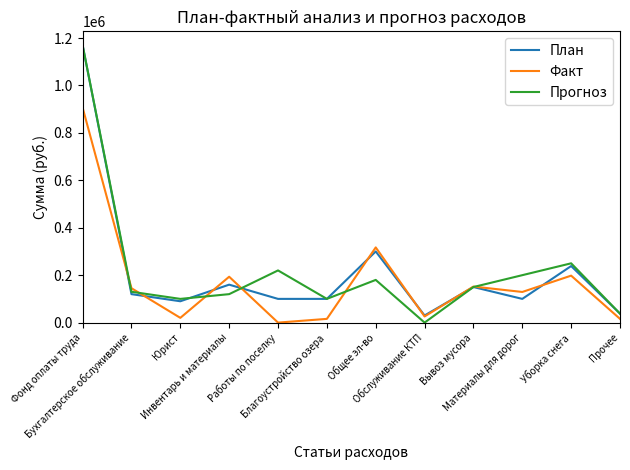

What is the highest value of the План series?

1169712.0